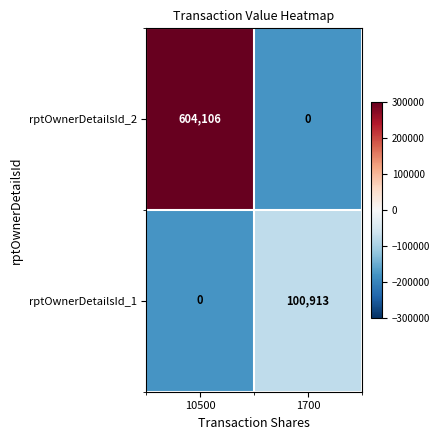

What is the average value of the rptOwnerDetailsId_2 series?

302053